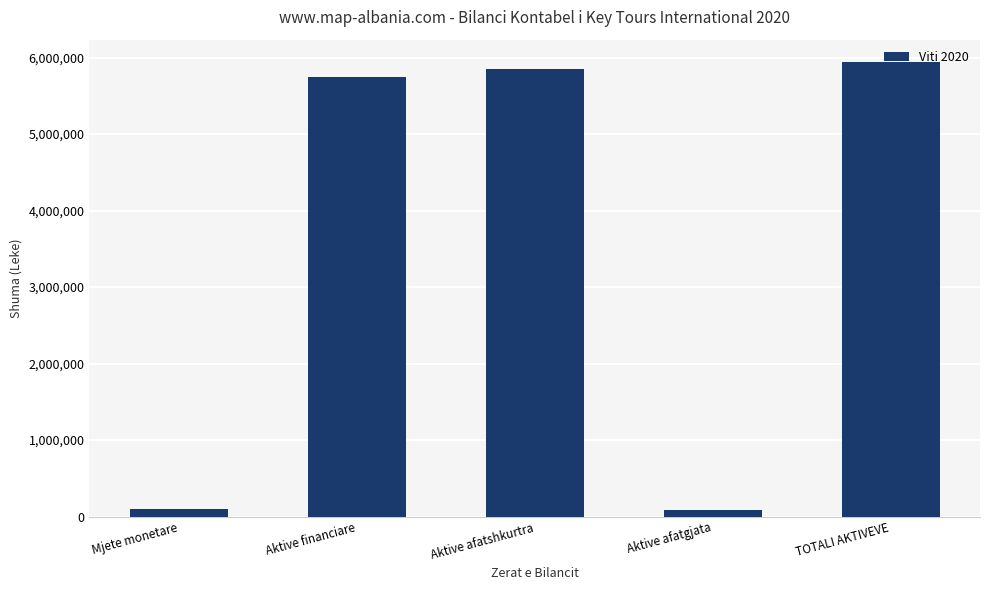

What is the value of the 4th bar from the left?

90407.0